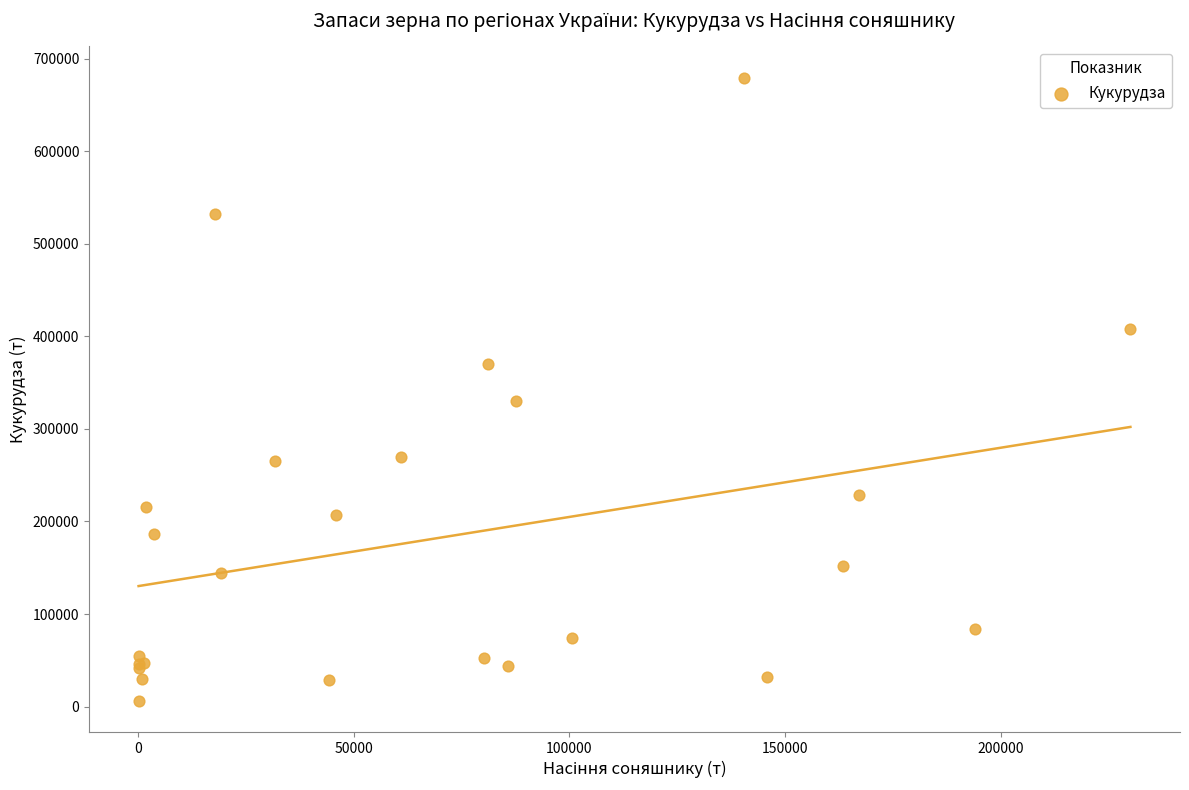

What Y value in the scatter plot is closest to 343029?

330409.1